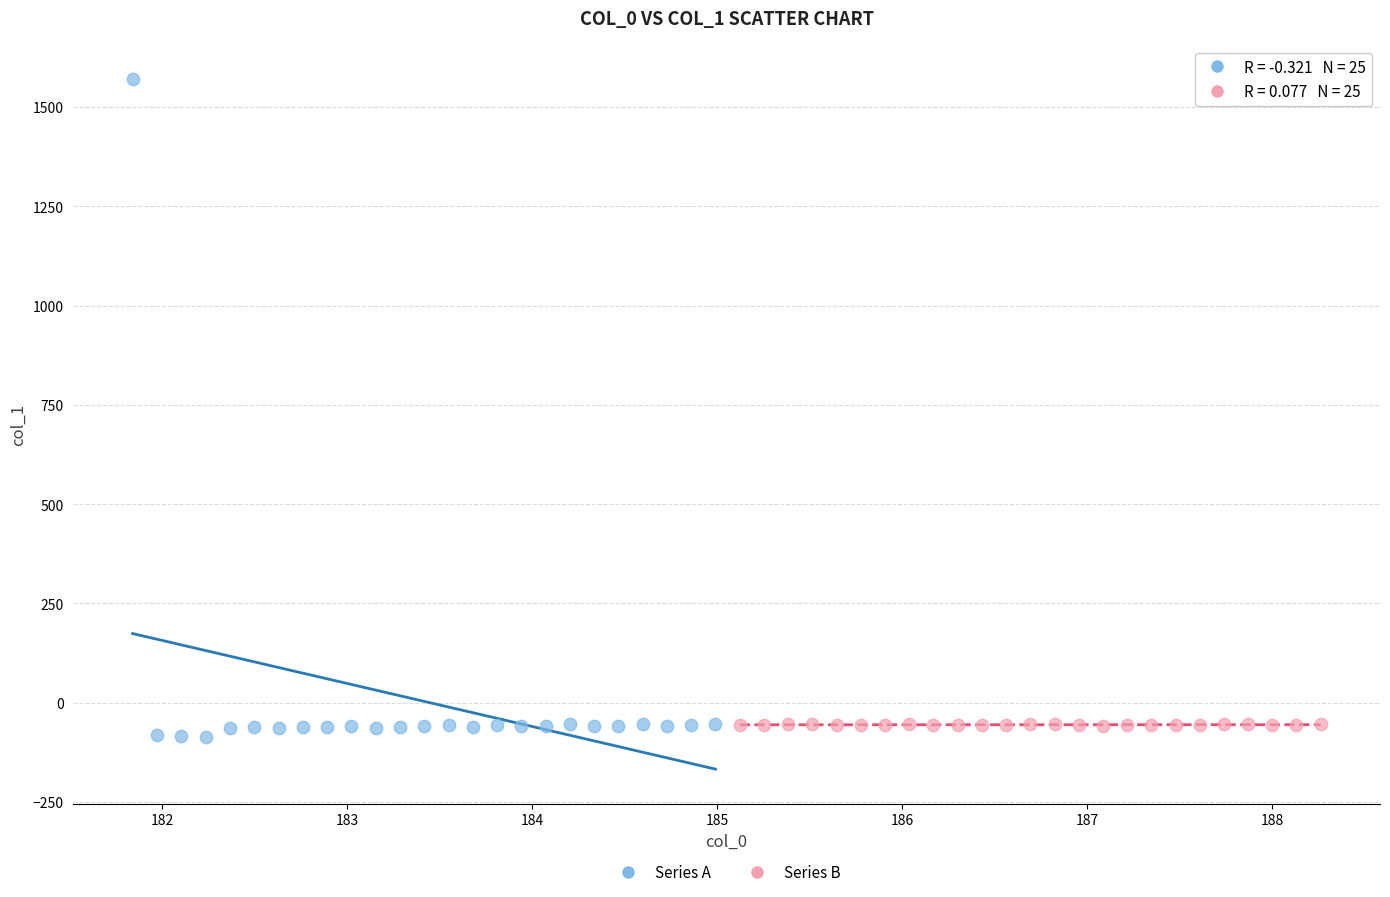

Which series has the widest spread of Y values?

Series A